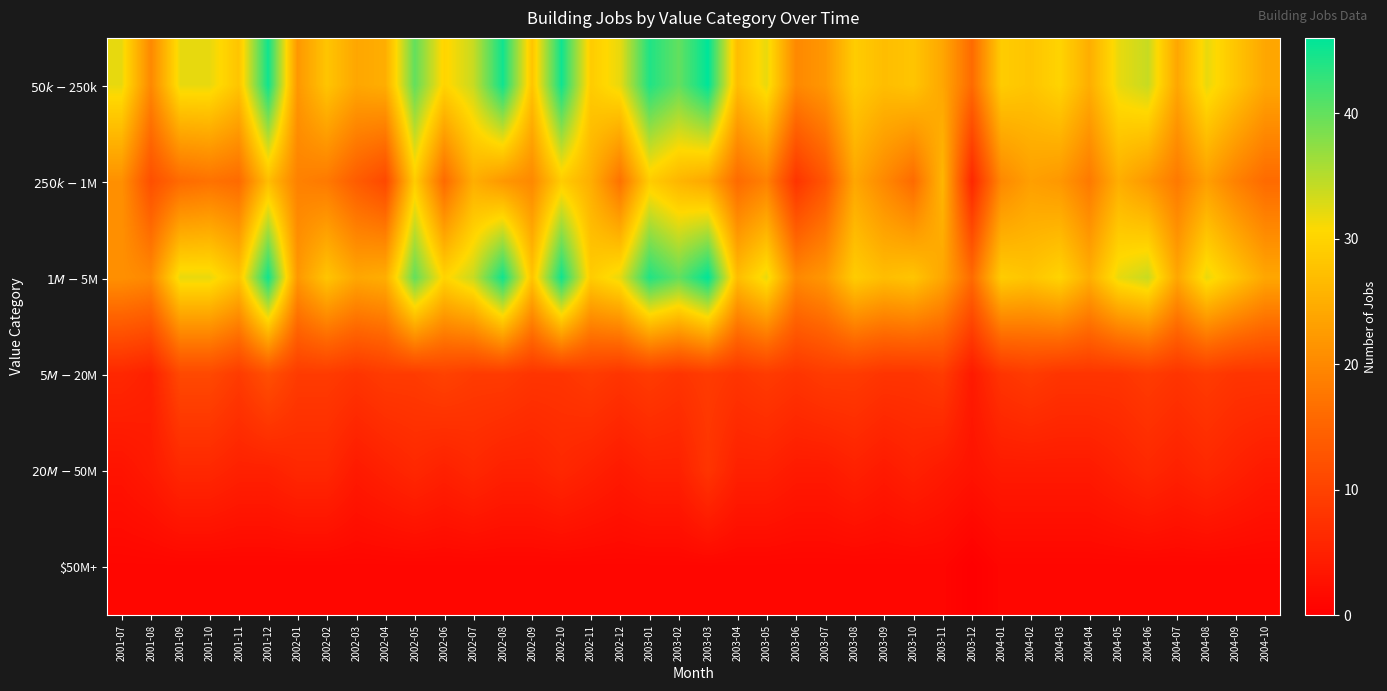

Reading left to right, transcribe all the data shown in this chart.

$50k-$250k: 2001-07=32	2001-08=20	2001-09=32	2001-10=32	2001-11=28	2001-12=45	2002-01=22	2002-02=28	2002-03=24	2002-04=25	2002-05=40	2002-06=30	2002-07=34	2002-08=45	2002-09=28	2002-10=45	2002-11=29	2002-12=32	2003-01=44	2003-02=40	2003-03=46	2003-04=27	2003-05=32	2003-06=20	2003-07=22	2003-08=29	2003-09=27	2003-10=28	2003-11=24	2003-12=16	2004-01=29	2004-02=28	2004-03=30	2004-04=25	2004-05=32	2004-06=34	2004-07=24	2004-08=32	2004-09=28	2004-10=24
$250k-$1M: 2001-07=21	2001-08=12	2001-09=16	2001-10=17	2001-11=16	2001-12=27	2002-01=19	2002-02=18	2002-03=14	2002-04=11	2002-05=29	2002-06=16	2002-07=25	2002-08=22	2002-09=20	2002-10=29	2002-11=25	2002-12=17	2003-01=29	2003-02=26	2003-03=24	2003-04=16	2003-05=19	2003-06=8	2003-07=13	2003-08=24	2003-09=20	2003-10=16	2003-11=26	2003-12=6	2004-01=20	2004-02=23	2004-03=22	2004-04=18	2004-05=25	2004-06=22	2004-07=18	2004-08=23	2004-09=19	2004-10=16
$1M-$5M: 2001-07=21	2001-08=20	2001-09=32	2001-10=32	2001-11=28	2001-12=45	2002-01=22	2002-02=28	2002-03=24	2002-04=25	2002-05=40	2002-06=30	2002-07=34	2002-08=45	2002-09=28	2002-10=45	2002-11=29	2002-12=32	2003-01=44	2003-02=40	2003-03=46	2003-04=27	2003-05=32	2003-06=20	2003-07=22	2003-08=29	2003-09=27	2003-10=28	2003-11=24	2003-12=16	2004-01=29	2004-02=28	2004-03=30	2004-04=25	2004-05=32	2004-06=34	2004-07=24	2004-08=32	2004-09=28	2004-10=24
$5M-$20M: 2001-07=6	2001-08=5	2001-09=11	2001-10=11	2001-11=9	2001-12=12	2002-01=9	2002-02=9	2002-03=8	2002-04=9	2002-05=9	2002-06=10	2002-07=9	2002-08=9	2002-09=8	2002-10=8	2002-11=9	2002-12=8	2003-01=9	2003-02=8	2003-03=9	2003-04=8	2003-05=9	2003-06=8	2003-07=9	2003-08=9	2003-09=8	2003-10=8	2003-11=9	2003-12=4	2004-01=8	2004-02=9	2004-03=8	2004-04=8	2004-05=8	2004-06=9	2004-07=8	2004-08=9	2004-09=8	2004-10=8
$20M-$50M: 2001-07=3	2001-08=4	2001-09=6	2001-10=6	2001-11=5	2001-12=5	2002-01=6	2002-02=6	2002-03=4	2002-04=5	2002-05=6	2002-06=5	2002-07=6	2002-08=5	2002-09=5	2002-10=6	2002-11=5	2002-12=4	2003-01=5	2003-02=5	2003-03=8	2003-04=5	2003-05=5	2003-06=4	2003-07=4	2003-08=5	2003-09=4	2003-10=5	2003-11=4	2003-12=3	2004-01=4	2004-02=4	2004-03=4	2004-04=4	2004-05=5	2004-06=6	2004-07=5	2004-08=6	2004-09=5	2004-10=4
$50M+: 2001-07=1	2001-08=1	2001-09=1	2001-10=1	2001-11=1	2001-12=1	2002-01=1	2002-02=1	2002-03=1	2002-04=1	2002-05=1	2002-06=1	2002-07=1	2002-08=1	2002-09=1	2002-10=1	2002-11=1	2002-12=1	2003-01=1	2003-02=1	2003-03=1	2003-04=1	2003-05=1	2003-06=1	2003-07=1	2003-08=1	2003-09=1	2003-10=1	2003-11=1	2003-12=0	2004-01=1	2004-02=1	2004-03=1	2004-04=1	2004-05=1	2004-06=1	2004-07=1	2004-08=1	2004-09=1	2004-10=1